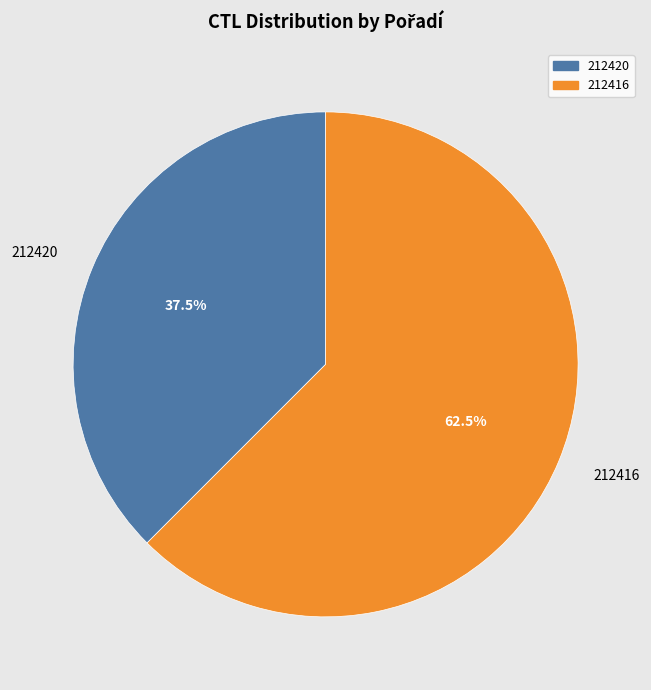

To the nearest percent, what is the difference between the largest and smallest slice percentages?

25%